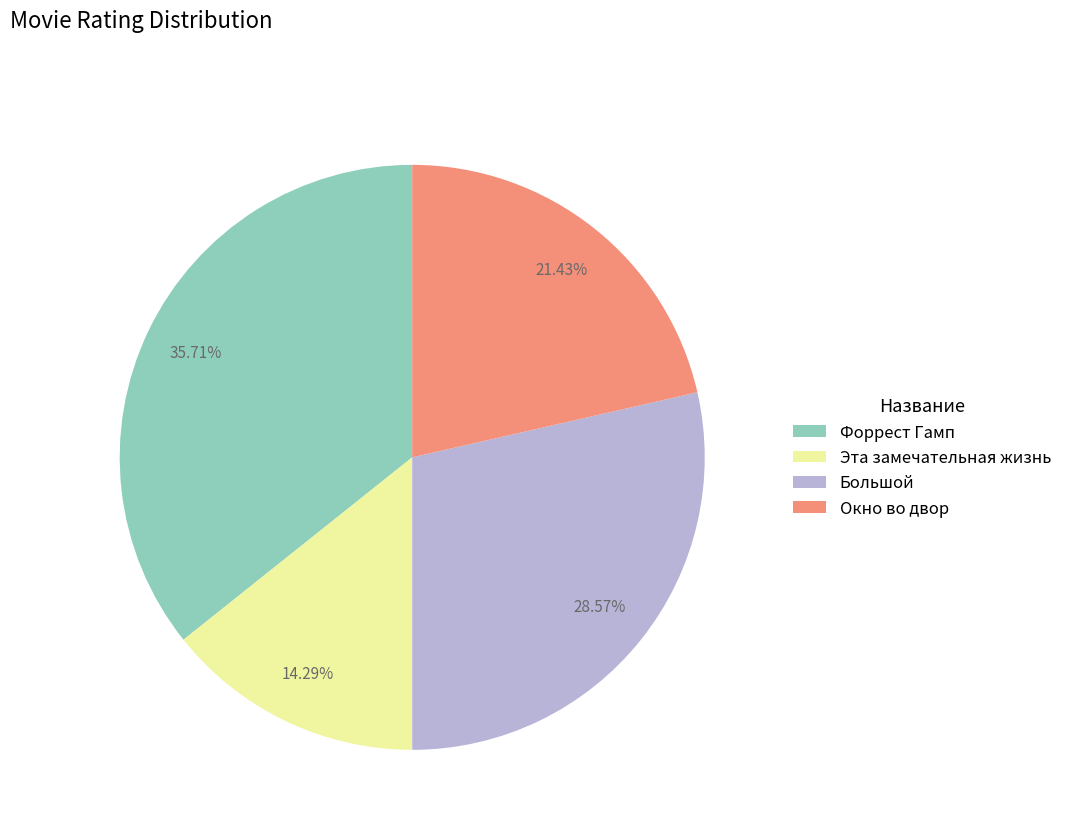

To the nearest percent, what portion does Большой represent?

29%